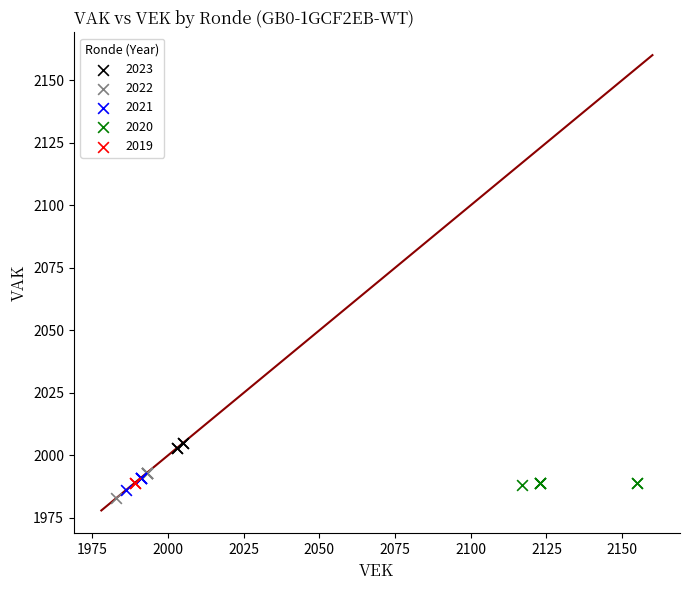

What are all the series names shown in the legend?

2023, 2022, 2021, 2020, 2019